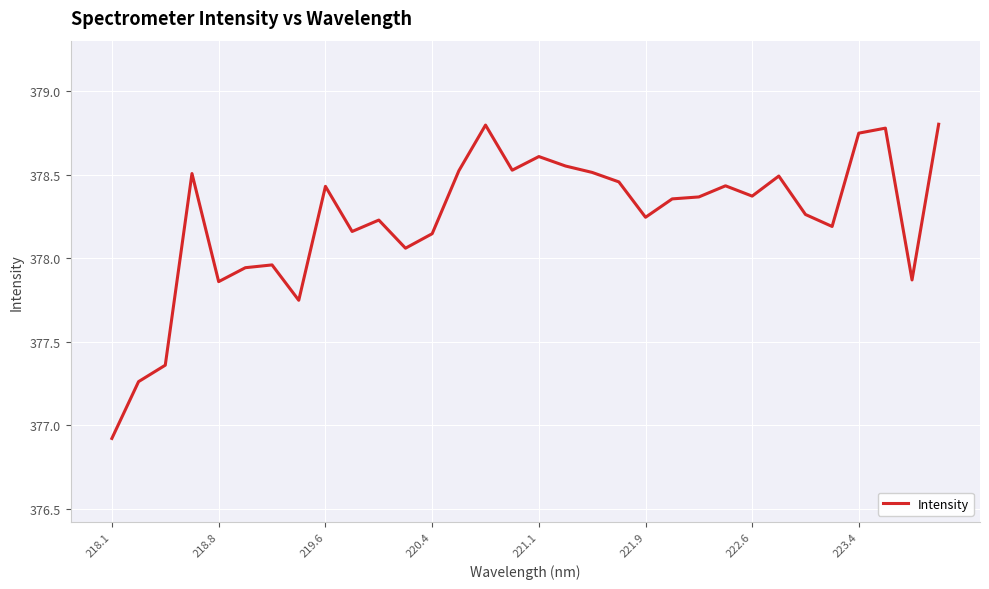

What is the difference between the maximum and minimum values?

1.9